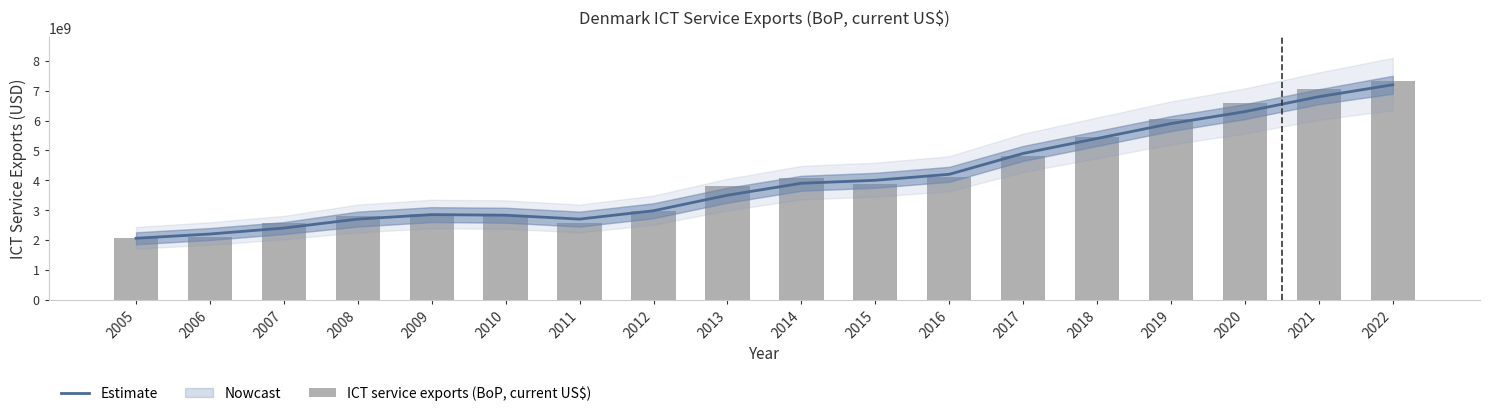

List the series in order of their peak value, lowest first.

Estimate, ICT service exports (BoP, current US$)